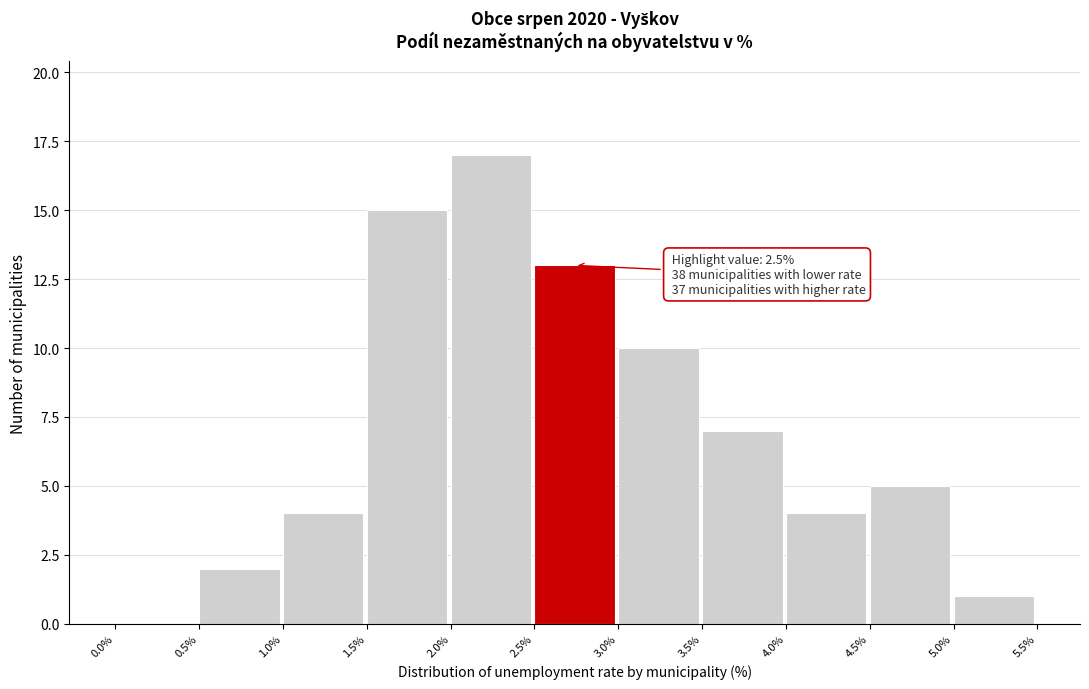

Over which range of the x-axis is the bar tallest?

2.0% to 2.5%